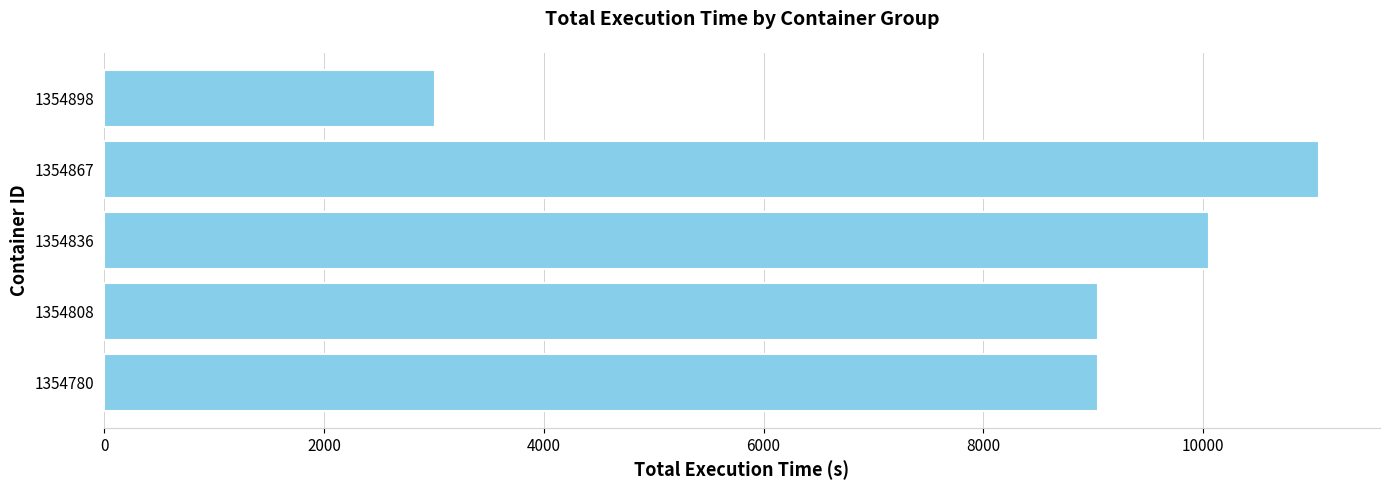

Which label corresponds to the largest value in the chart?

1354867